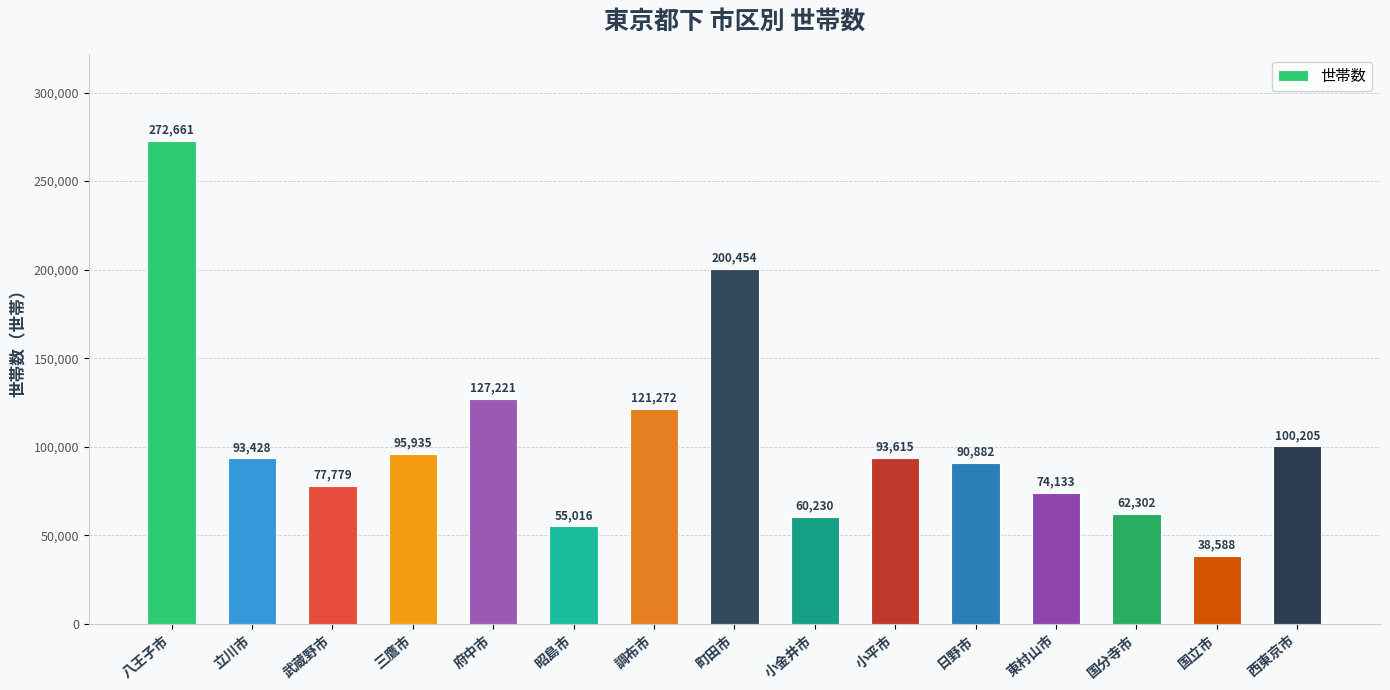

Where is the data nearest to the value 155624?

府中市